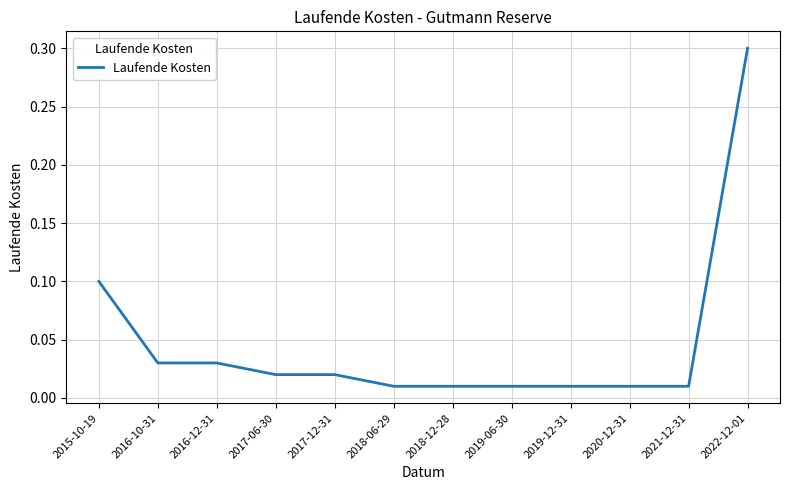

What position from the right is 2021-12-31?

2